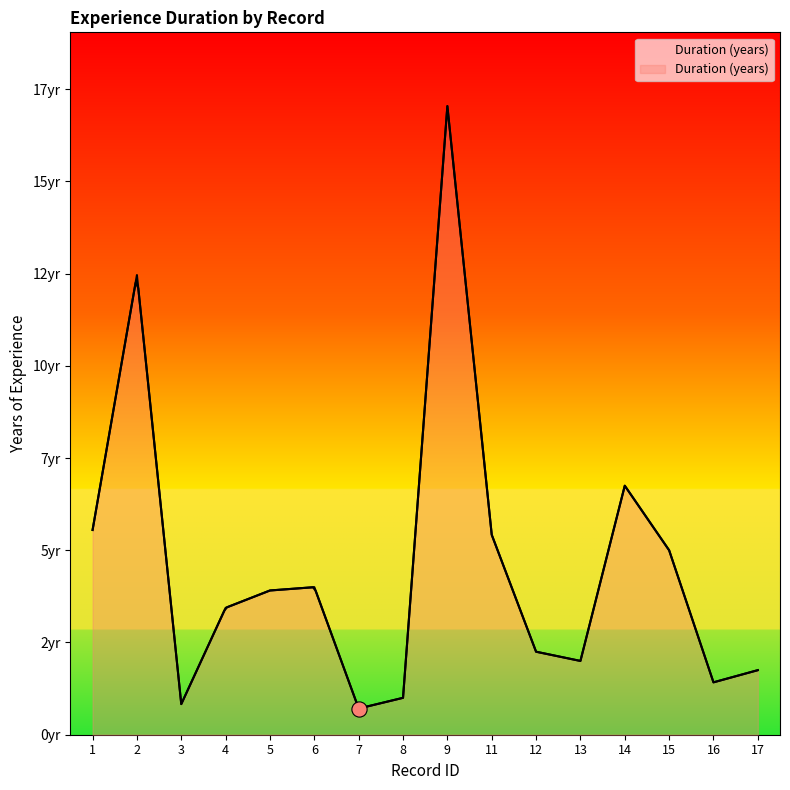

What is the change in value from 7 to 15?

+4.3